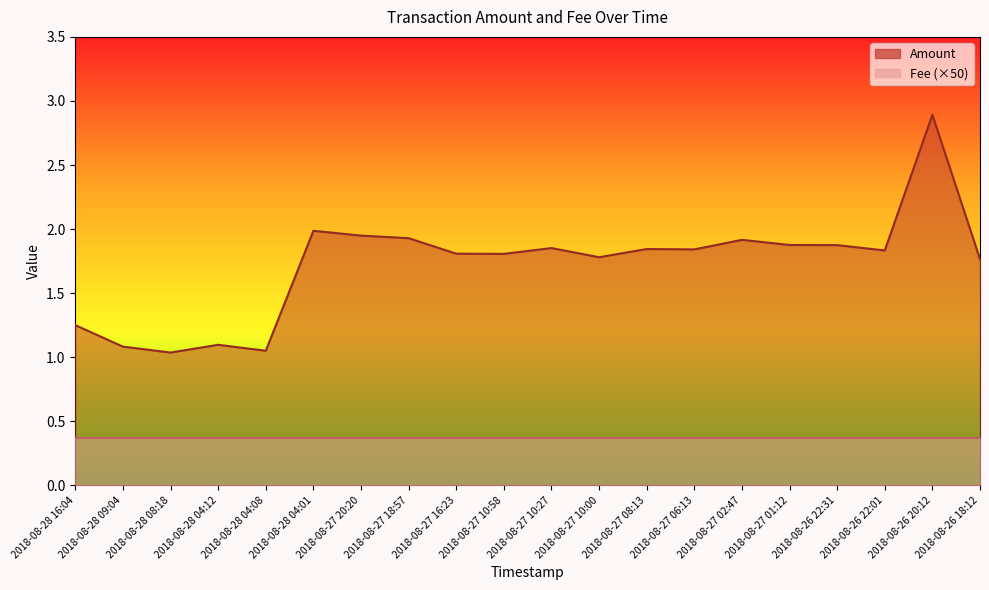

What is the change in value from 2018-08-28 16:04 to 2018-08-27 06:13?

+0.6